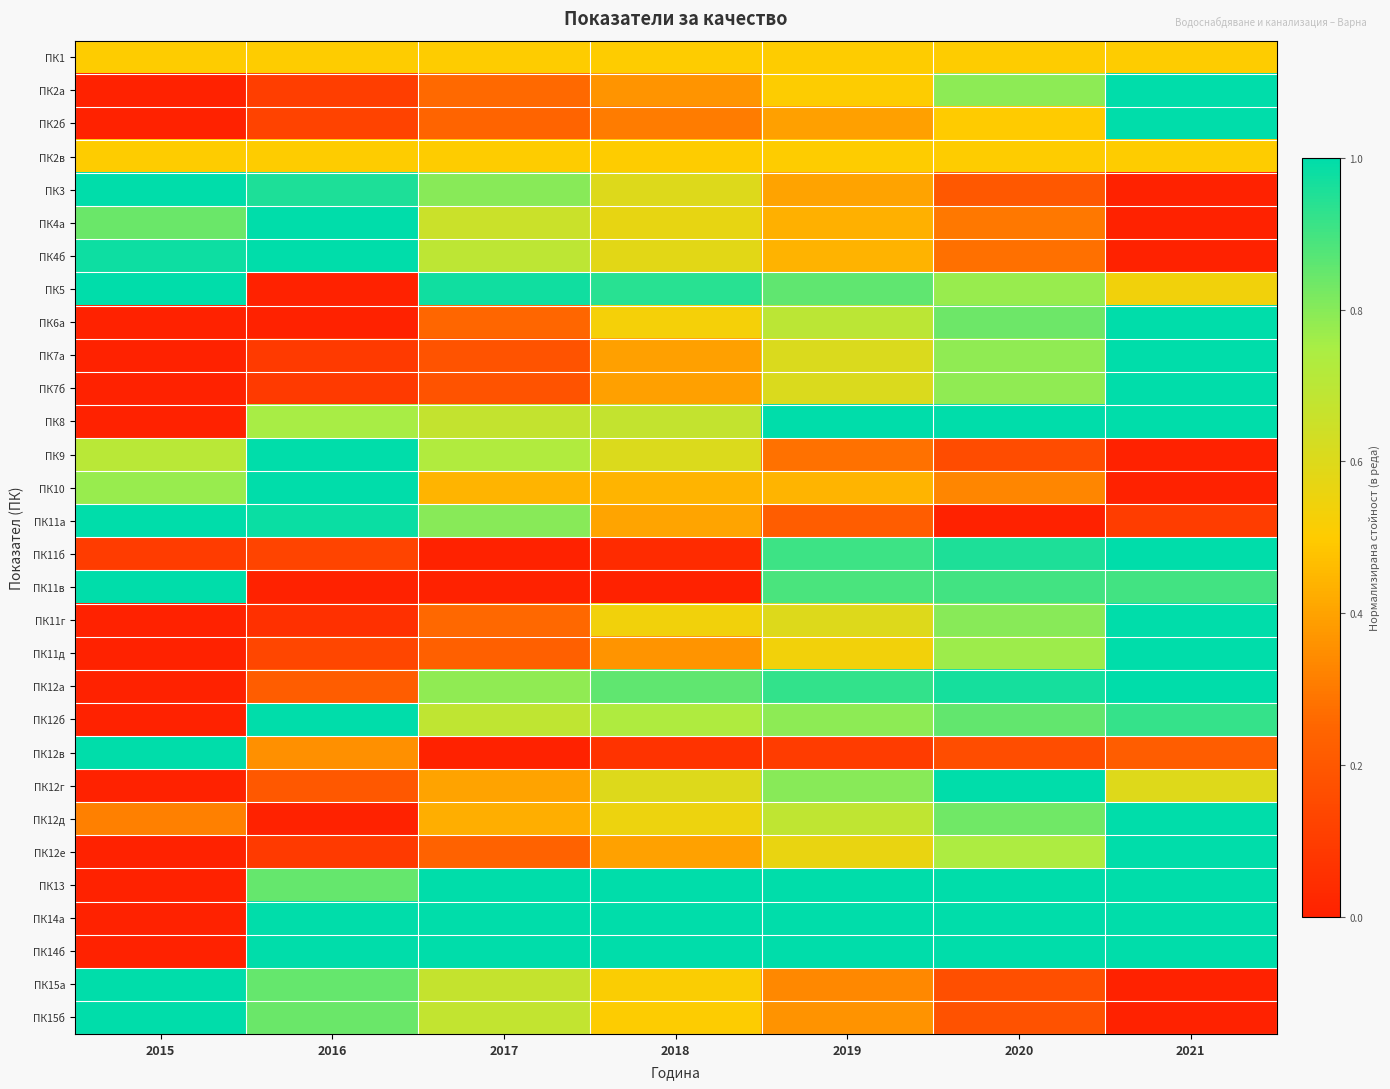

What is the spread (max minus min) of values at 2021?

1.0